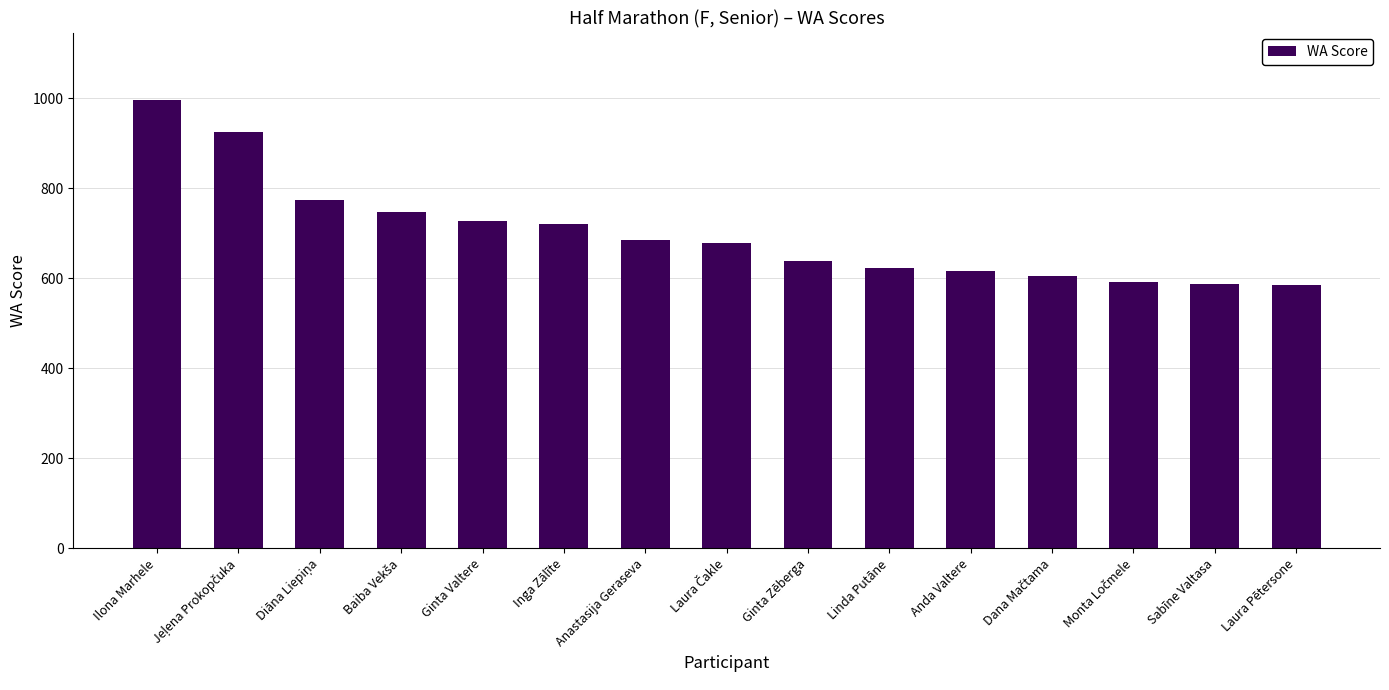

What is the sum of all values?

10496